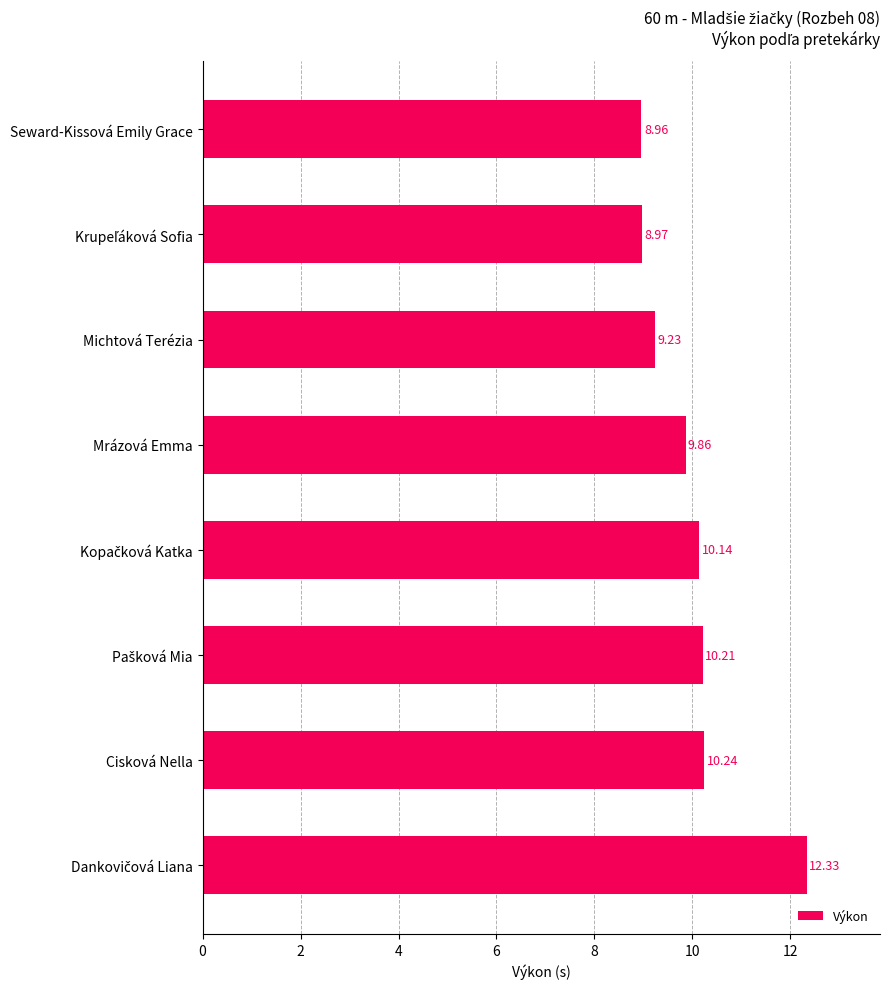

Which category has the lowest value across all series?

Seward-Kissová Emily Grace